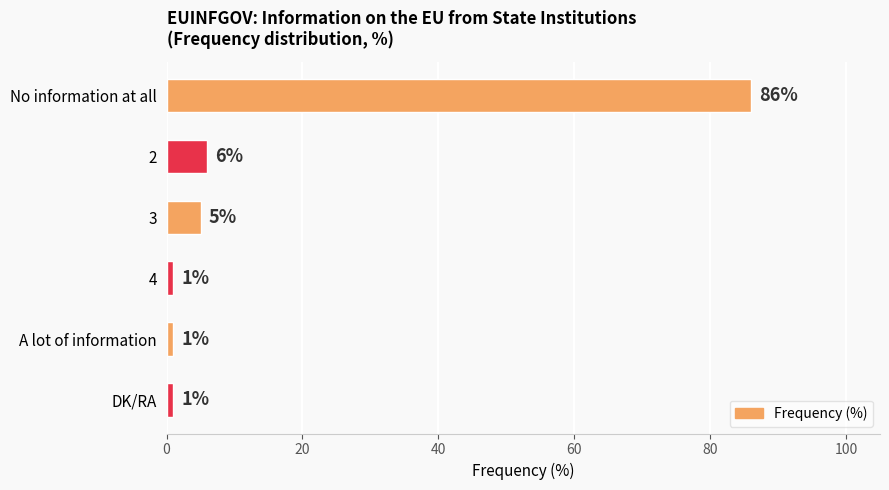

How many series are shown in this chart?

1